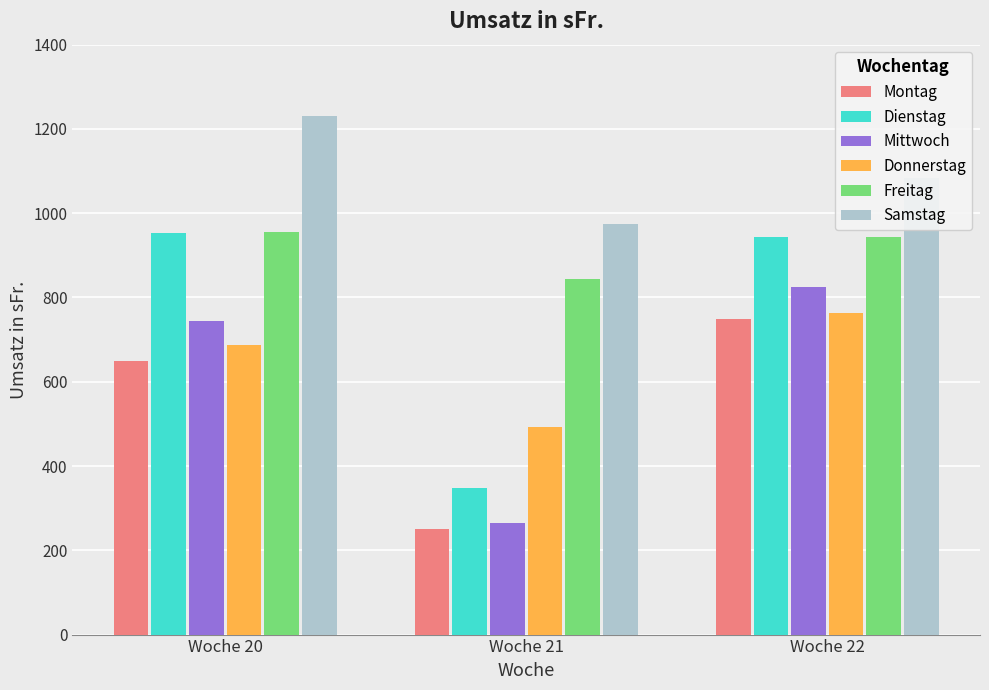

What is the total value across all series at Woche 22?

5310